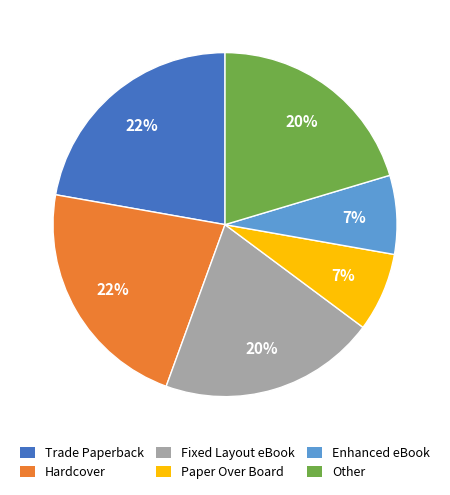

True or false: Paper Over Board accounts for 15% of the total.

False